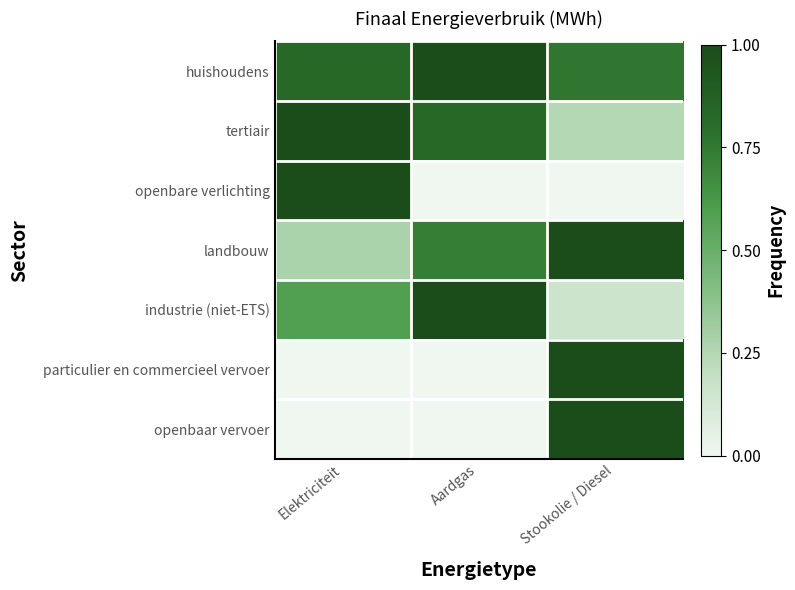

Reading right to left, extract all data points from this chart.

huishoudens: Stookolie / Diesel=0.8	Aardgas=1.0	Elektriciteit=0.8
tertiair: Stookolie / Diesel=0.2	Aardgas=0.8	Elektriciteit=1.0
openbare verlichting: Stookolie / Diesel=0.0	Aardgas=0.0	Elektriciteit=1.0
landbouw: Stookolie / Diesel=1.0	Aardgas=0.7	Elektriciteit=0.3
industrie (niet-ETS): Stookolie / Diesel=0.2	Aardgas=1.0	Elektriciteit=0.6
particulier en commercieel vervoer: Stookolie / Diesel=1.0	Aardgas=0.0	Elektriciteit=0.0
openbaar vervoer: Stookolie / Diesel=1.0	Aardgas=0.0	Elektriciteit=0.0